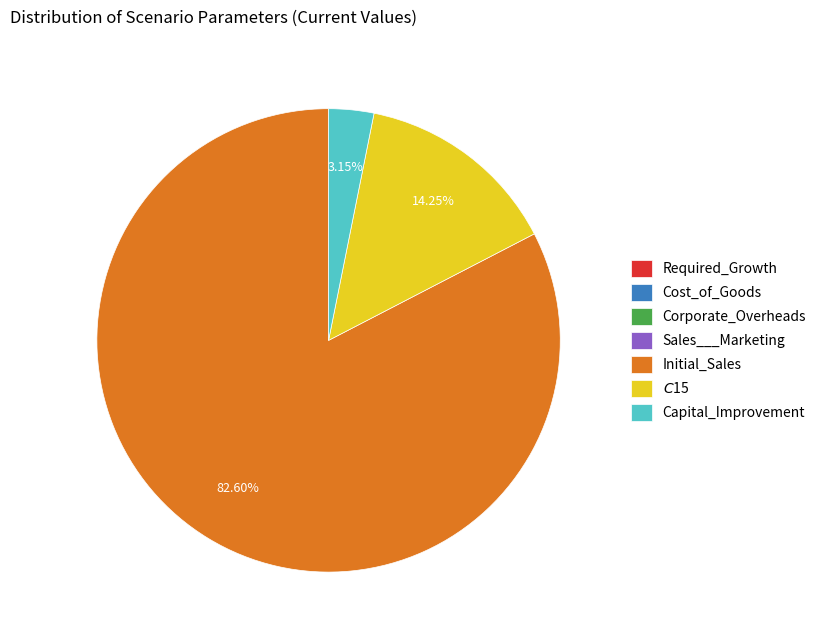

Is there any slice that represents more than half of the pie?

Yes